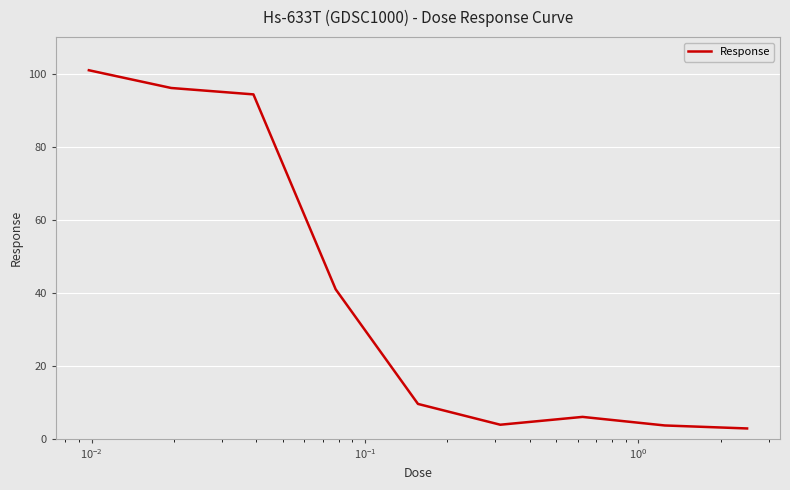

What is the minimum value shown in the chart?

2.8